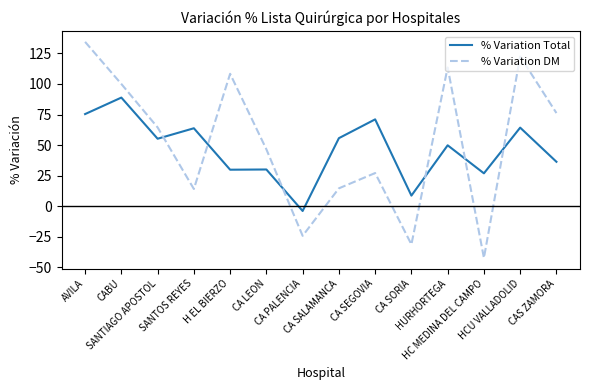

True or false: % Variation DM has more than 2 points higher than both neighbors.

True